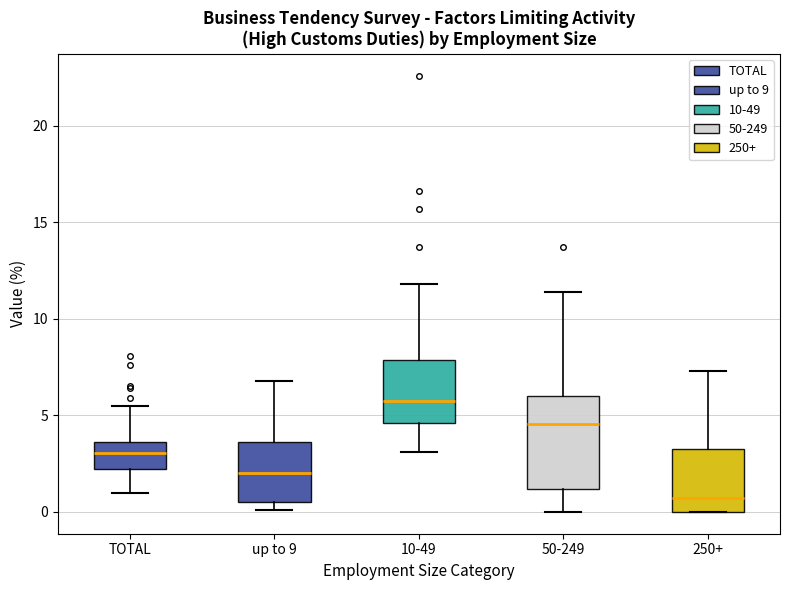

Which box is the tallest, from its lower edge to its upper edge?

50-249